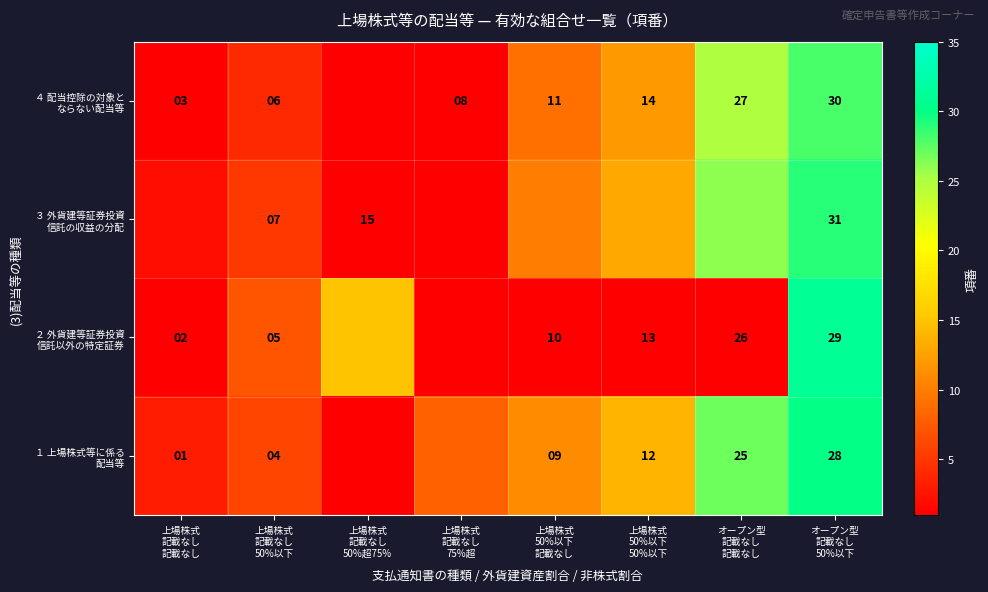

Where is ３ 外貨建等証券投資 信託の収益の分配 nearest to the value 15?

上場株式 50%以下 50%以下